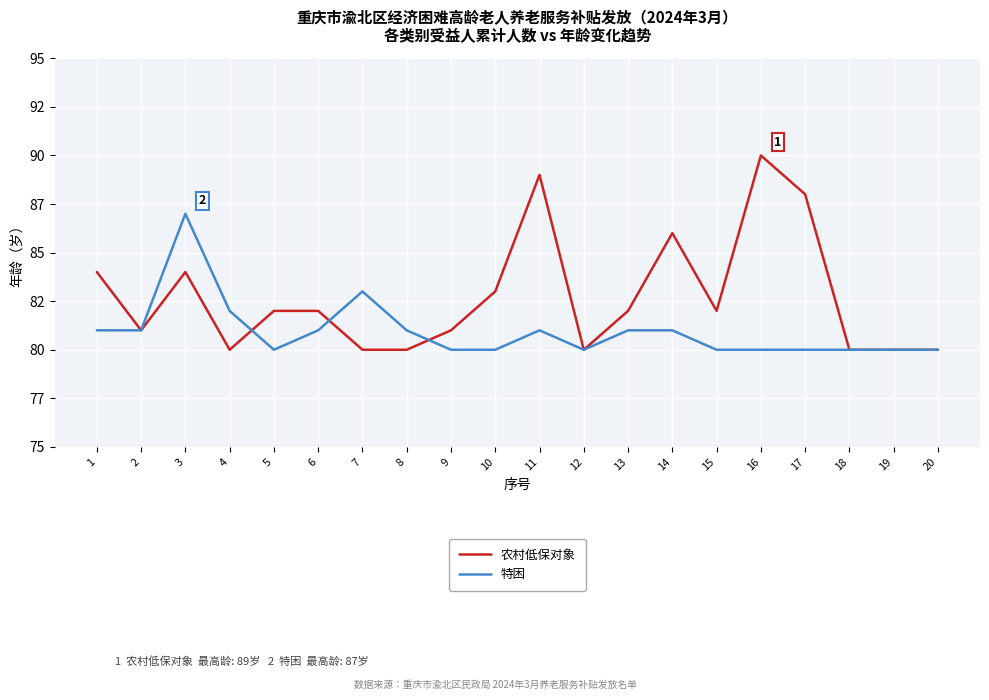

What are all the series names shown in the legend?

农村低保对象, 特困